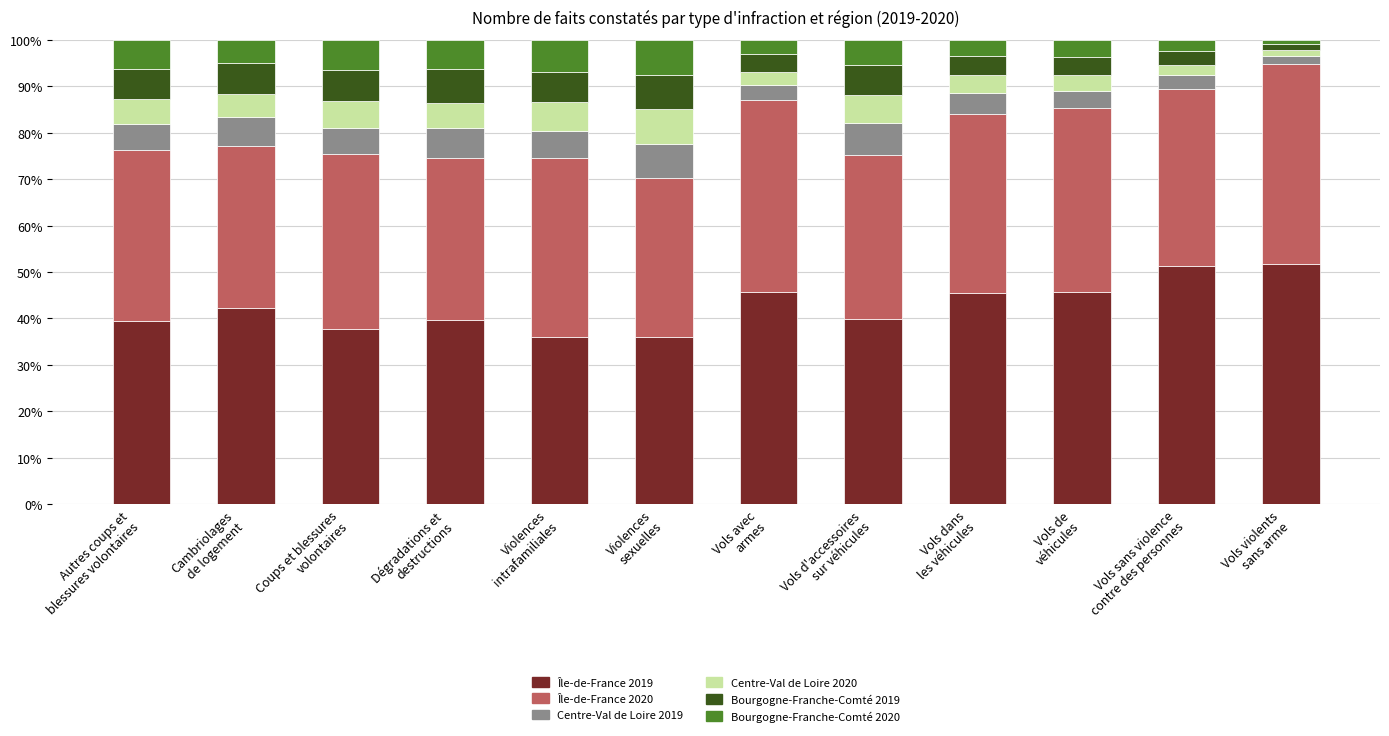

What is the lowest value of the Île-de-France 2019 series?

35.9